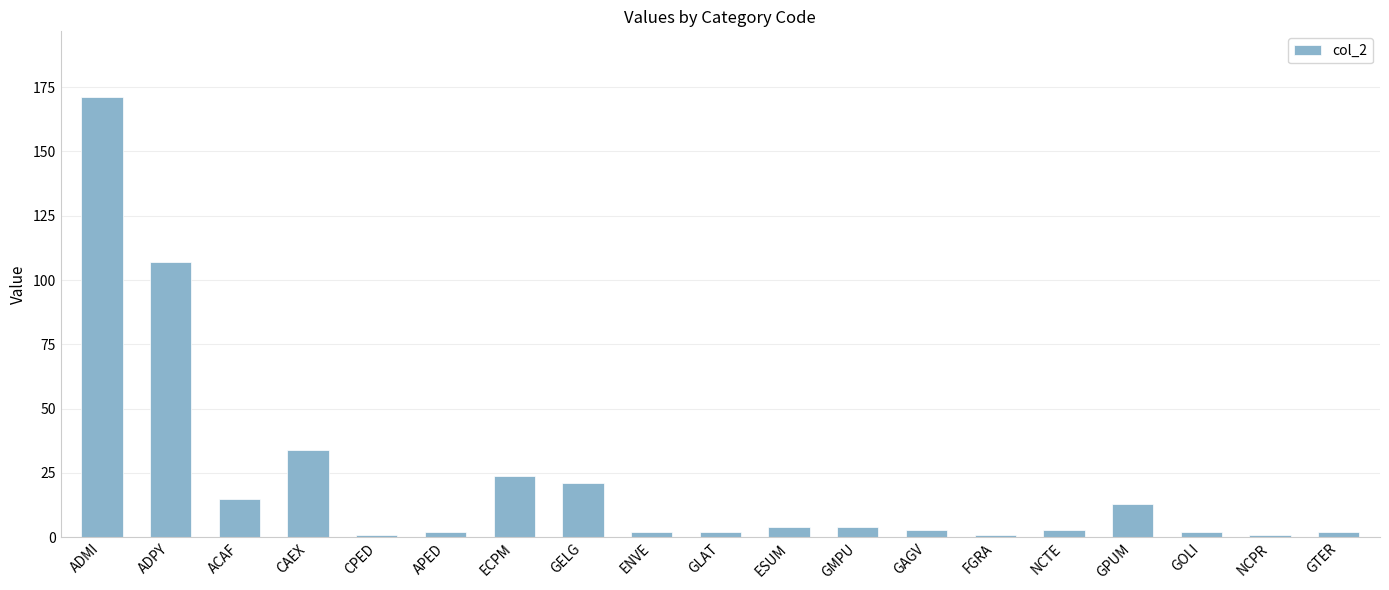

What is the label of the 17th bar from the right?

ACAF